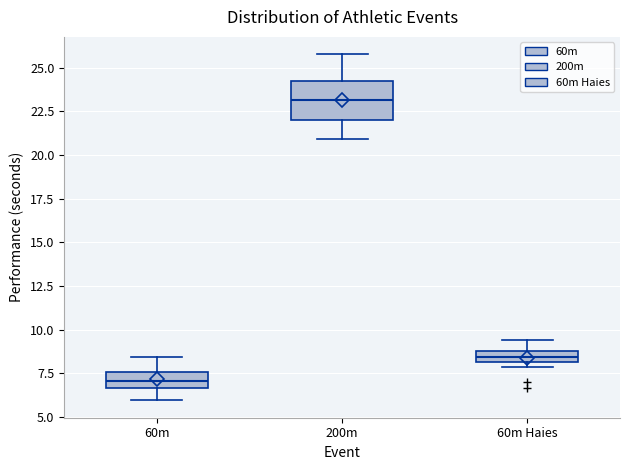

Where does the median line of the box for 60m sit on the y-axis? The values are not printed on the chart, so give them approximately, as read against the axis.

7.0